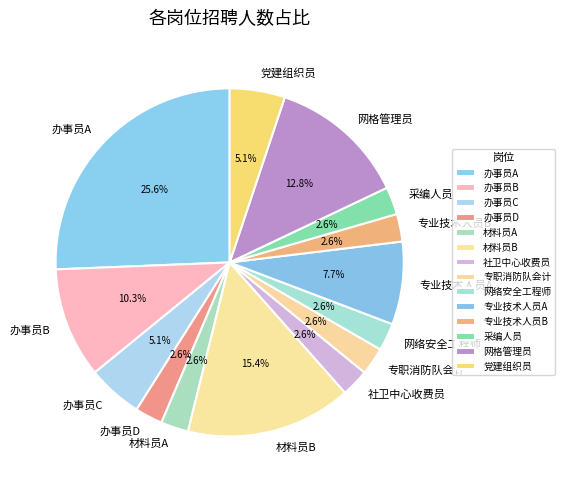

To the nearest percent, what portion does 网络安全工程师 represent?

3%